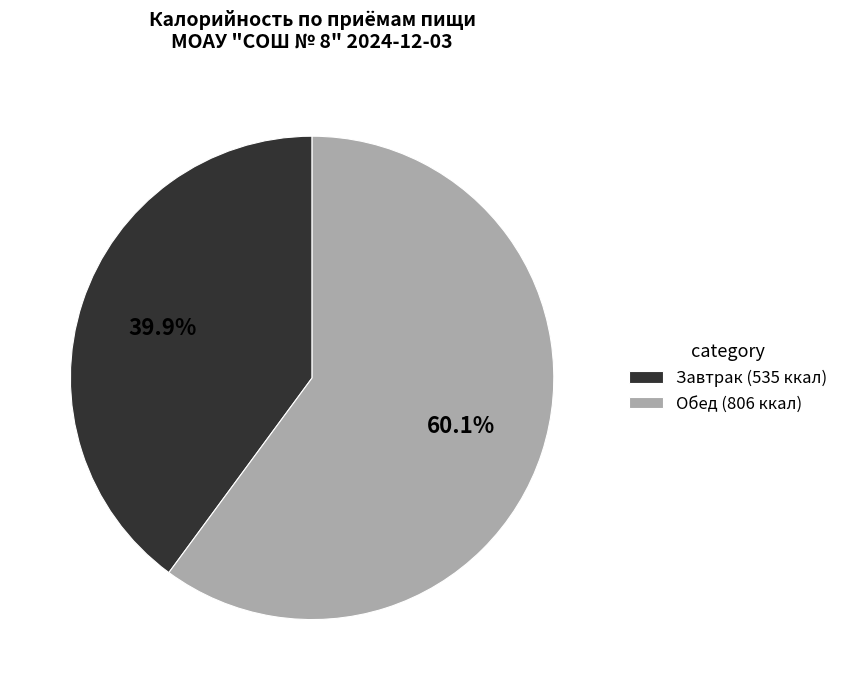

What portion of the pie excludes Обед?

39.9%